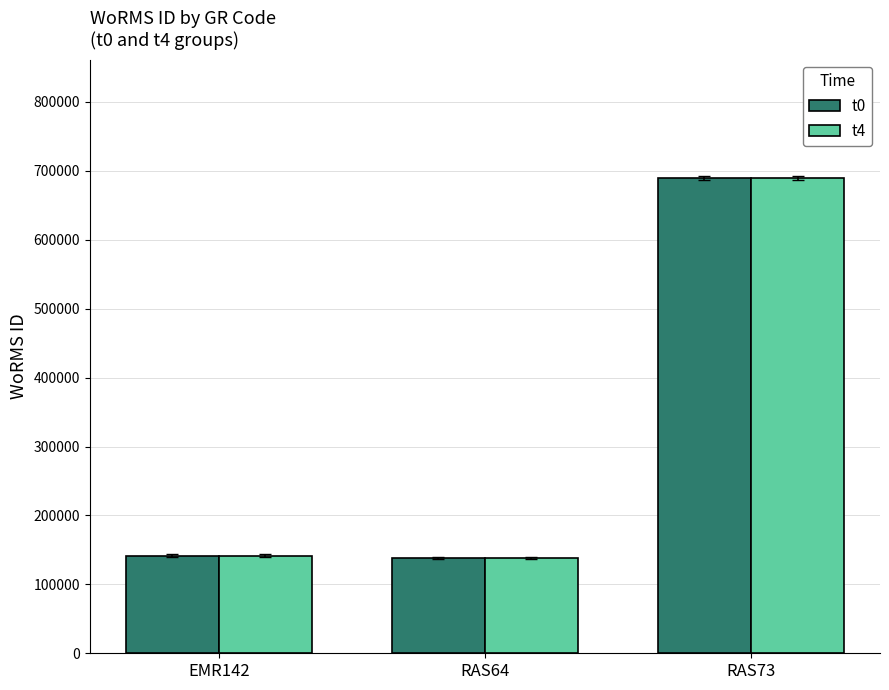

At which category is the sum across all series the highest?

RAS73